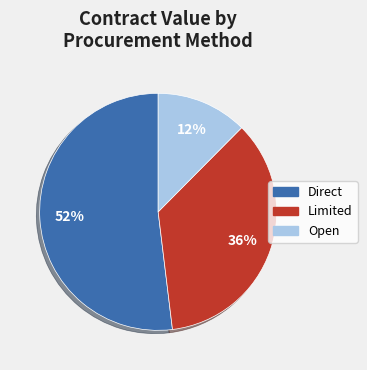

To the nearest percent, what is the combined percentage of Open and Direct?

64%